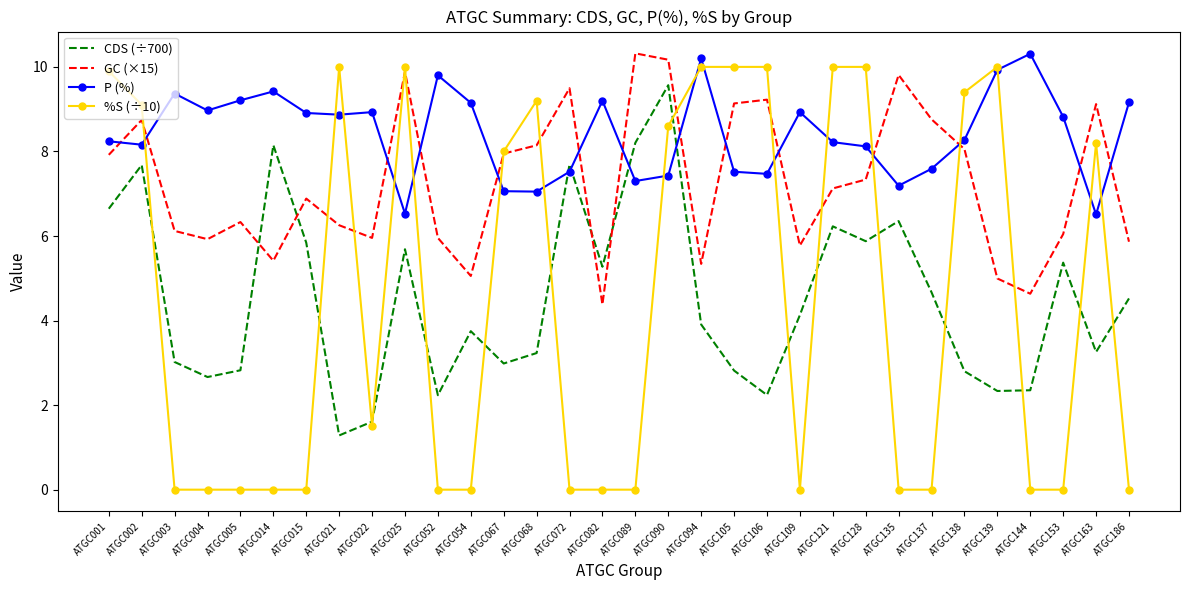

What is the greatest value displayed?

10.3